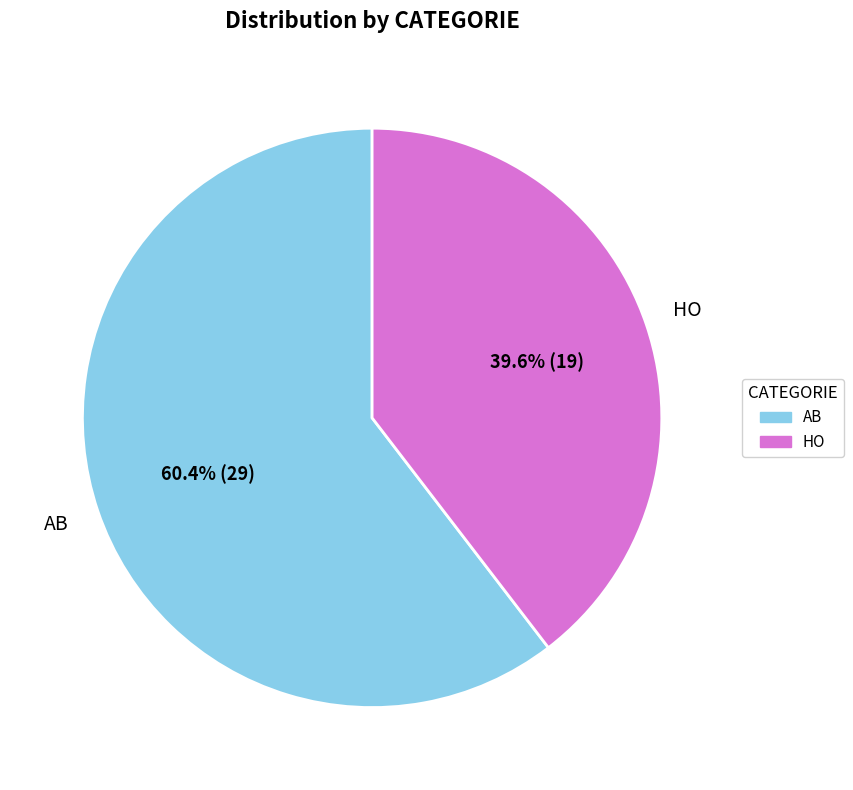

What is the ratio of the value at HO to the value at AB?

0.7